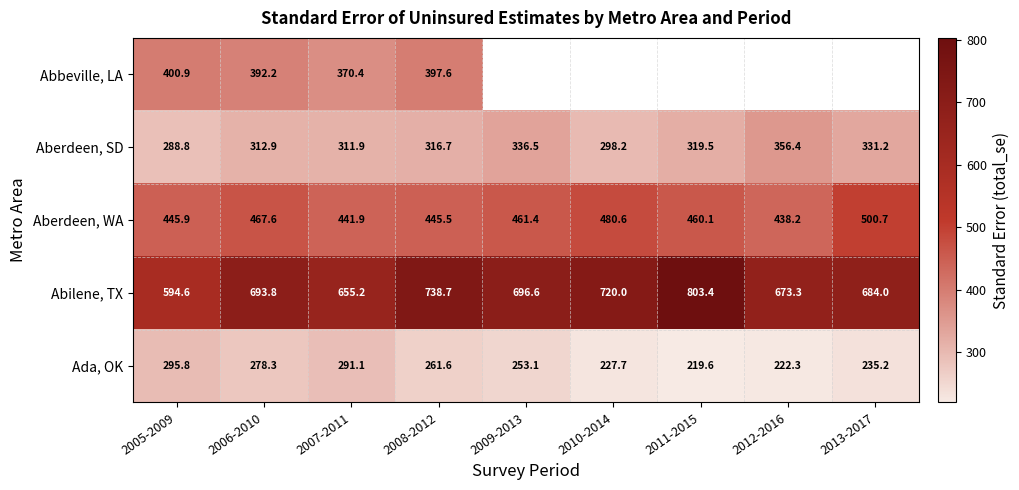

The Abilene, TX series shows 1007.3 at 2009-2013. True or false?

False